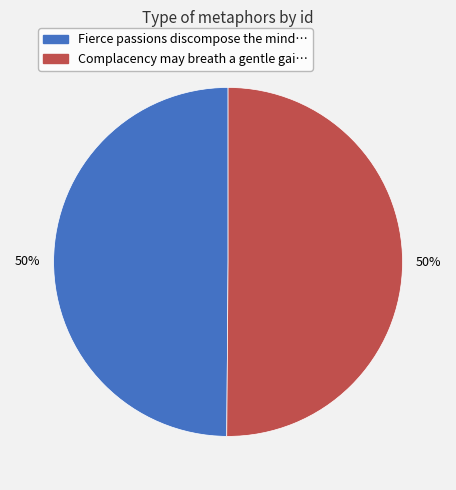

To the nearest percent, what is the average slice percentage?

50%